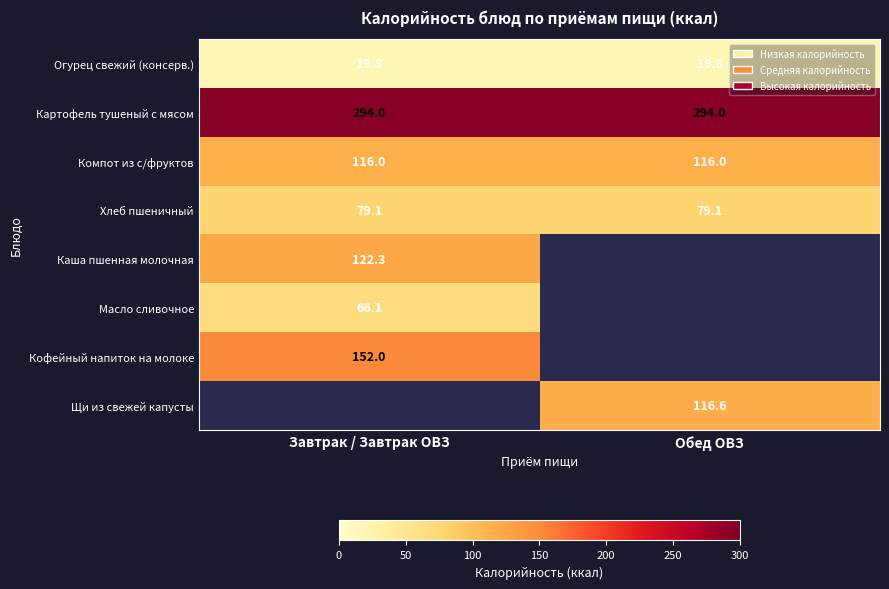

Count the number of data series in this chart.

8